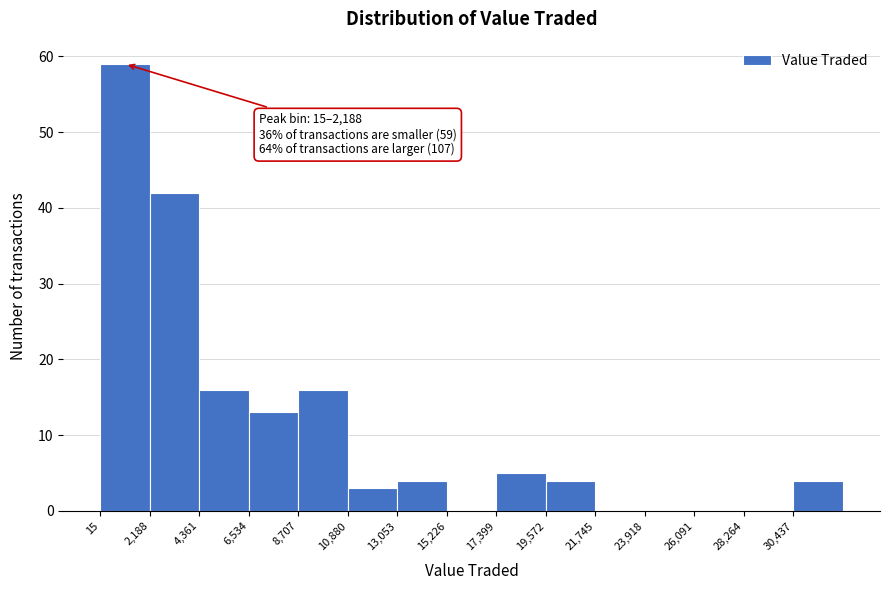

Over which range of the x-axis is the bar tallest?

0 to 2000